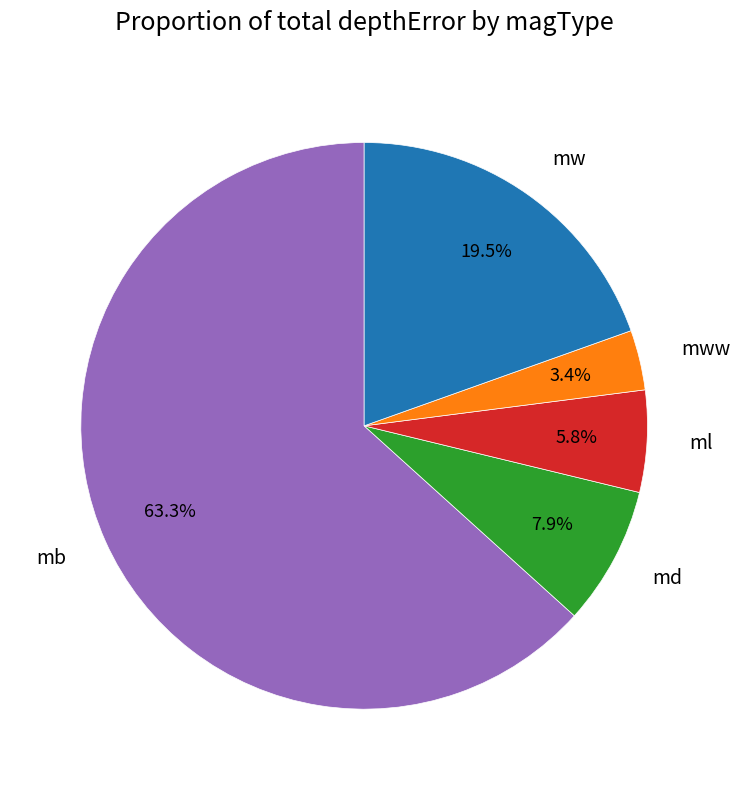

To the nearest percent, what is the combined percentage of mw and md?

27%